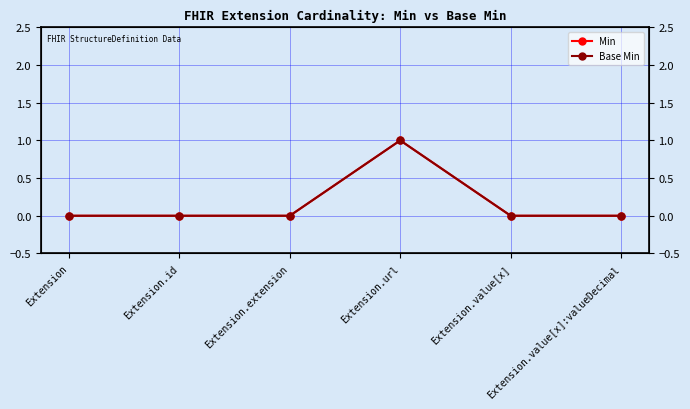

True or false: Min has a value of 0 at Extension.id.

False